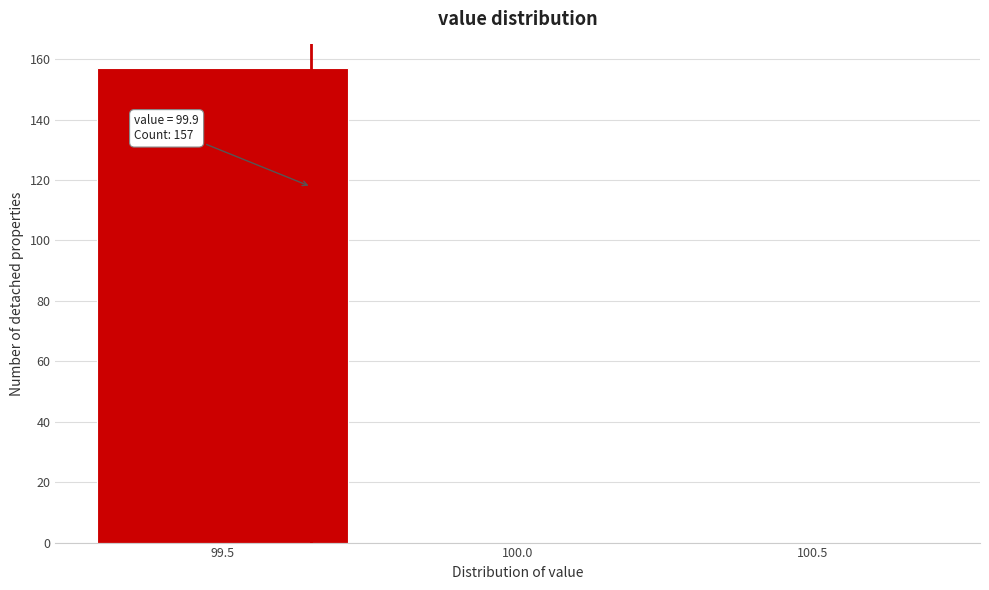

Reading left to right, transcribe all the data shown in this chart.

99.5=157	100.0=0	100.5=0